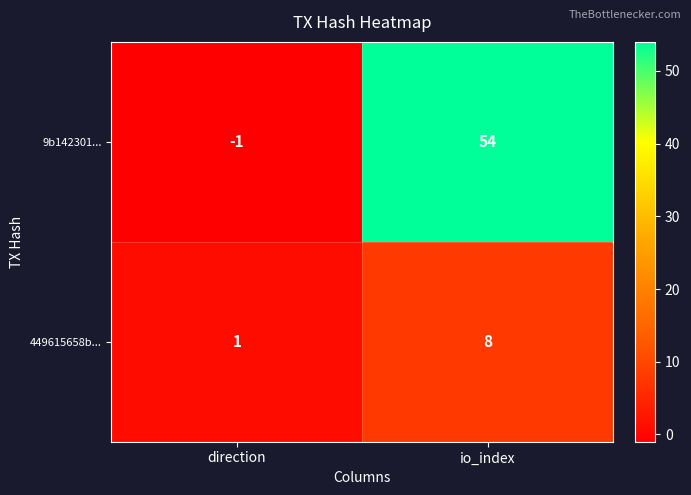

What is the sum of all 449615658b... values?

9